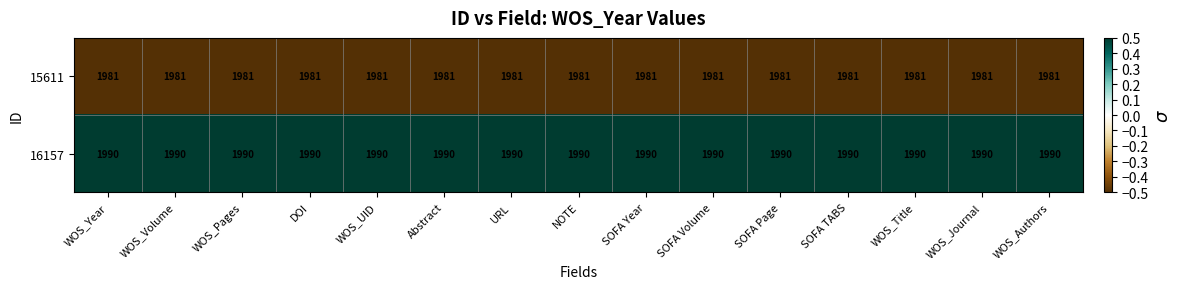

What is the average value of the 16157 series?

1990